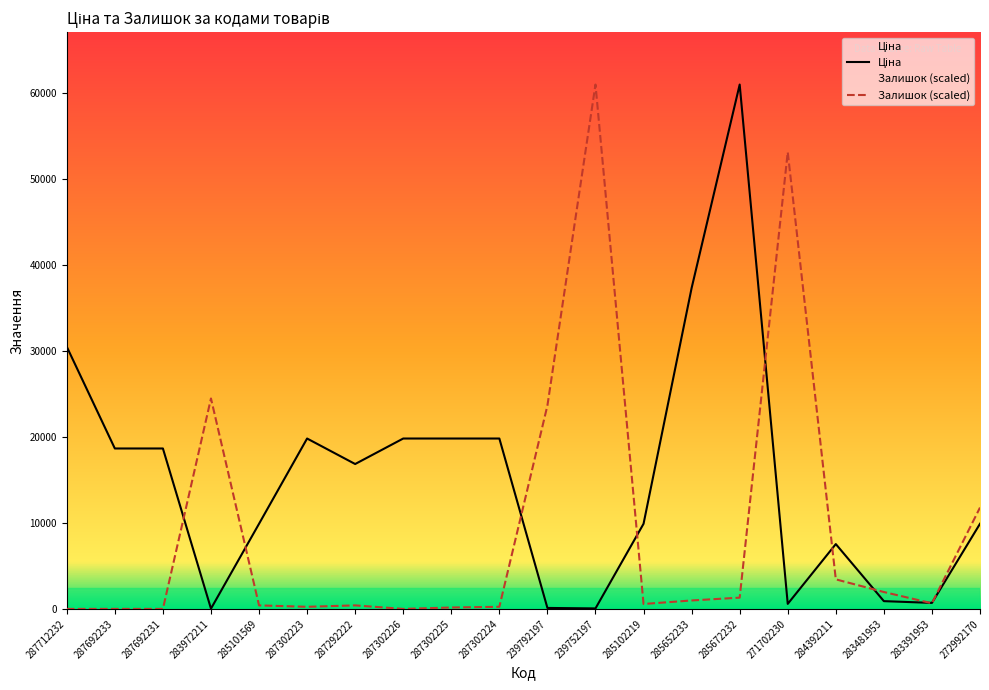

Does the chart have visible grid lines?

No